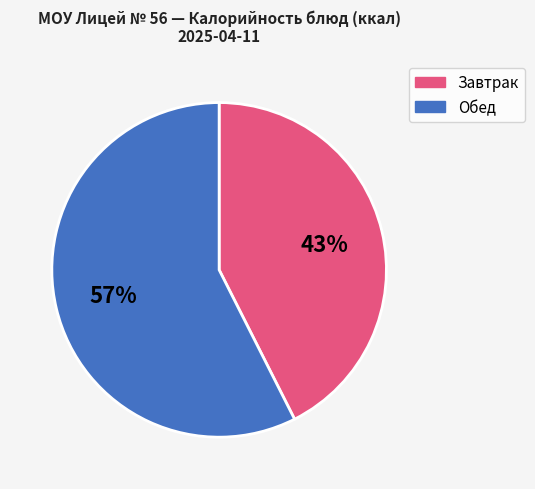

Is there a majority slice in this chart?

Yes